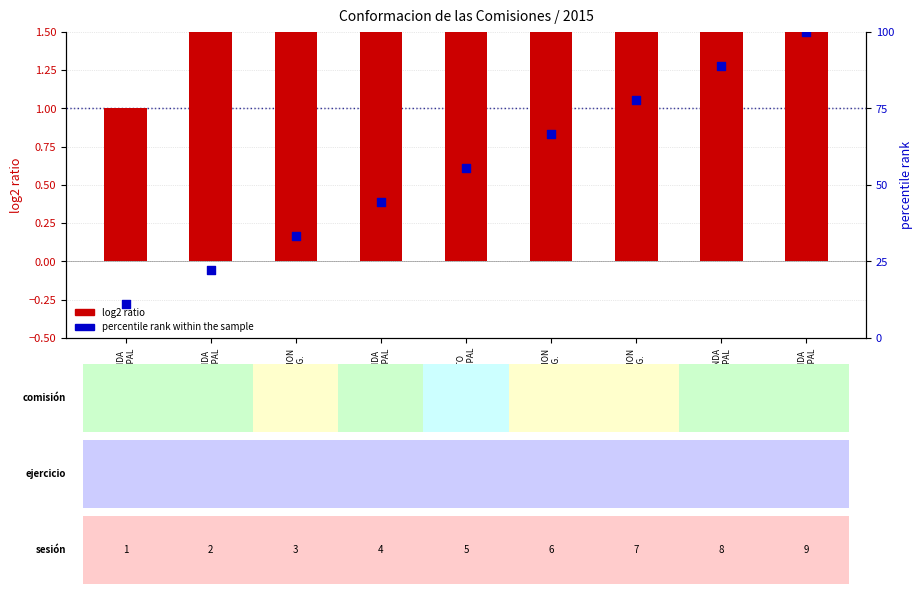

Which series contains the highest Y value?

percentile rank within the sample